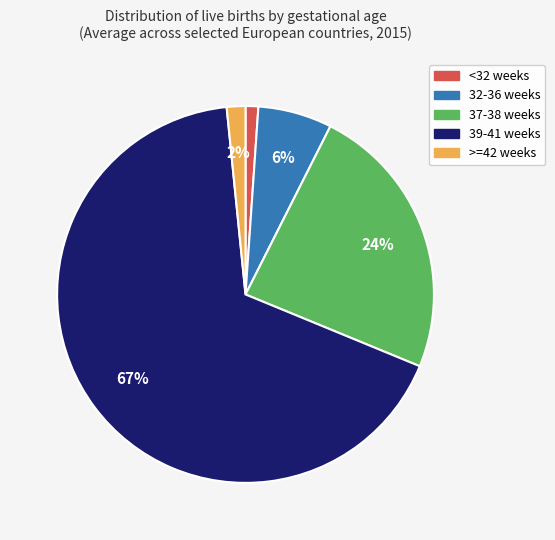

To the nearest percent, what is the average slice percentage?

20%